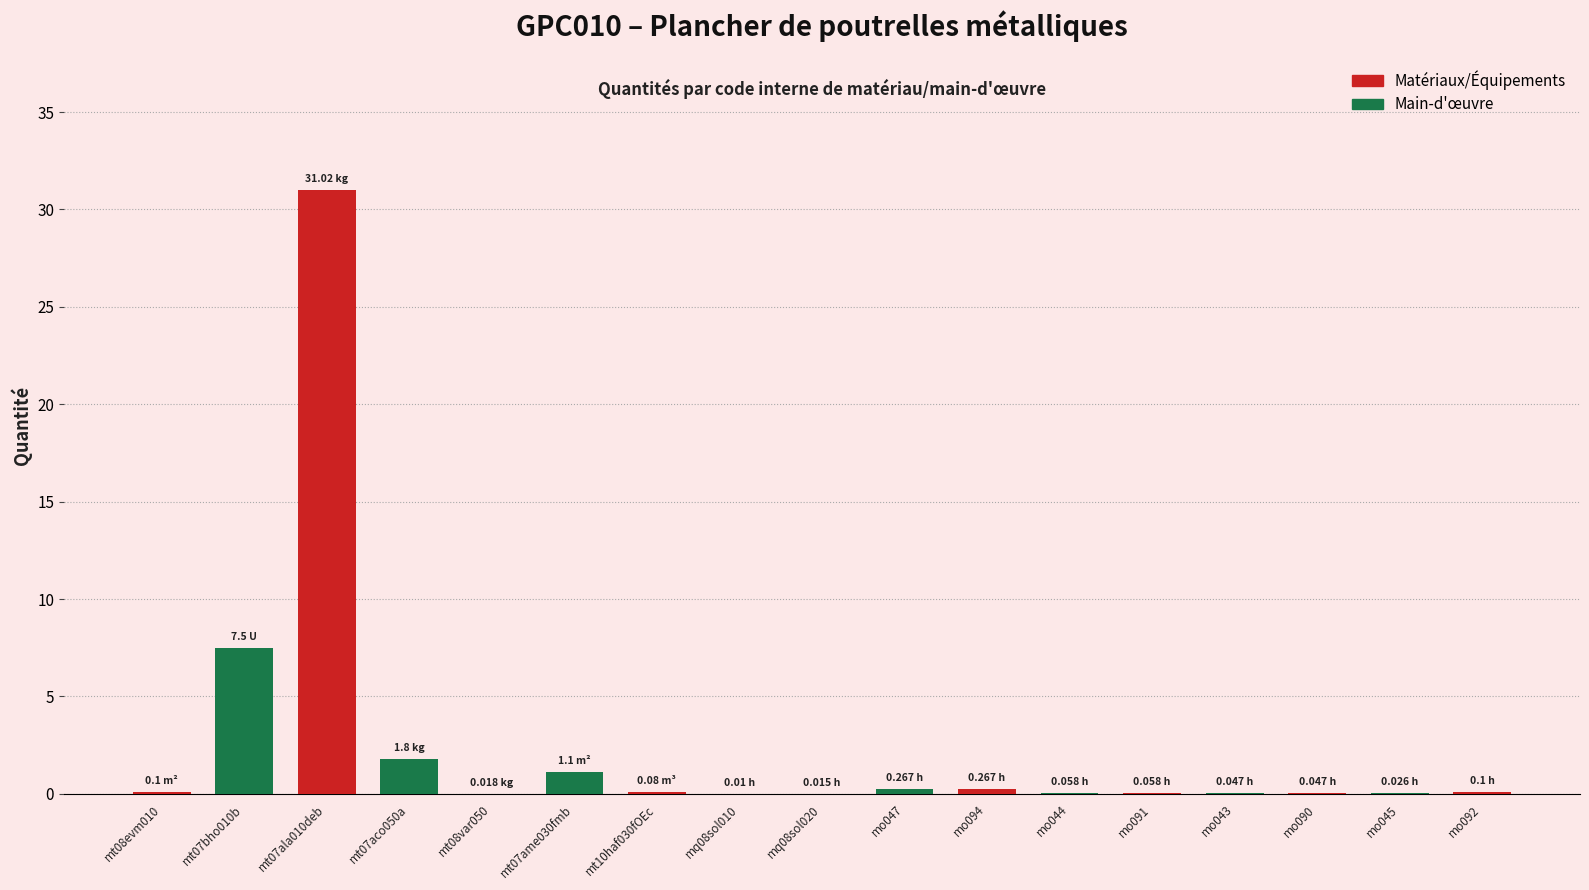

Reading left to right, what are all the values shown in this chart?

Quantité (red): 0.1	7.5	31.0	1.8	0.0	1.1	0.1	0.0	0.0	0.3	0.3	0.1	0.1	0.0	0.0	0.0	0.1
Quantité (green): 0.1	7.5	31.0	1.8	0.0	1.1	0.1	0.0	0.0	0.3	0.3	0.1	0.1	0.0	0.0	0.0	0.1